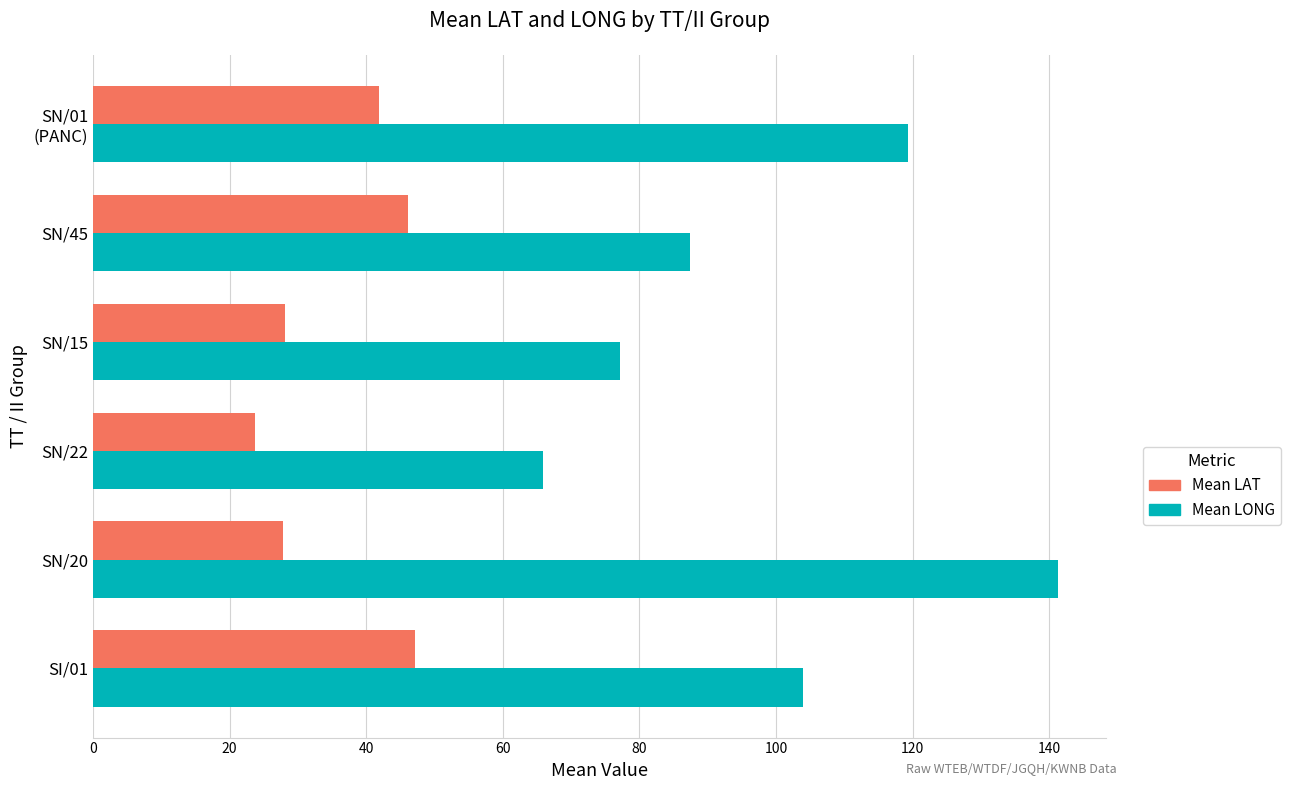

Is it true that Mean LAT equals 40.9 at SN/22?

False